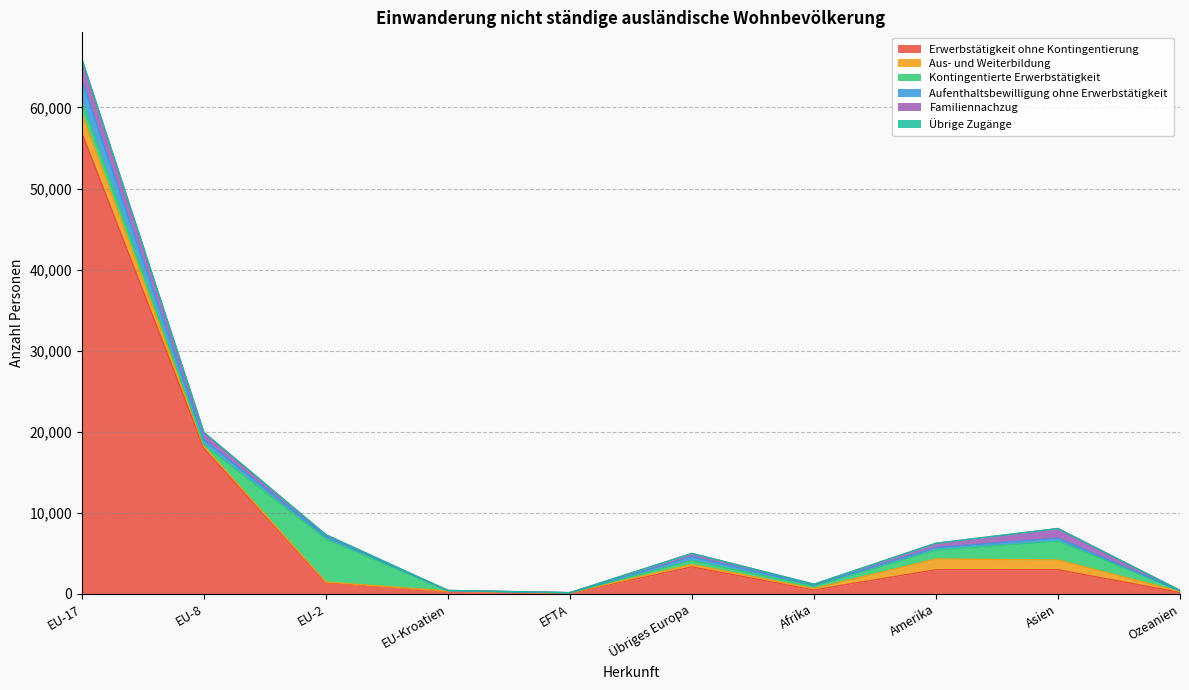

Reading left to right, transcribe all the data shown in this chart.

Erwerbstätigkeit ohne Kontingentierung: 56861	17958	1370	306	68	3320	478	2973	2970	169
Aus- und Weiterbildung: 2364	218	81	11	56	289	160	1325	1199	106
Kontingentierte Erwerbstätigkeit: 1469	224	5294	67	2	487	271	1077	2313	85
Aufenthaltsbewilligung ohne Erwerbstätigkeit: 2658	596	310	8	8	461	170	308	367	18
Familiennachzug: 2590	904	230	22	6	418	104	546	1198	45
Übrige Zugänge: 25	16	1	3	1	6	0	13	6	0